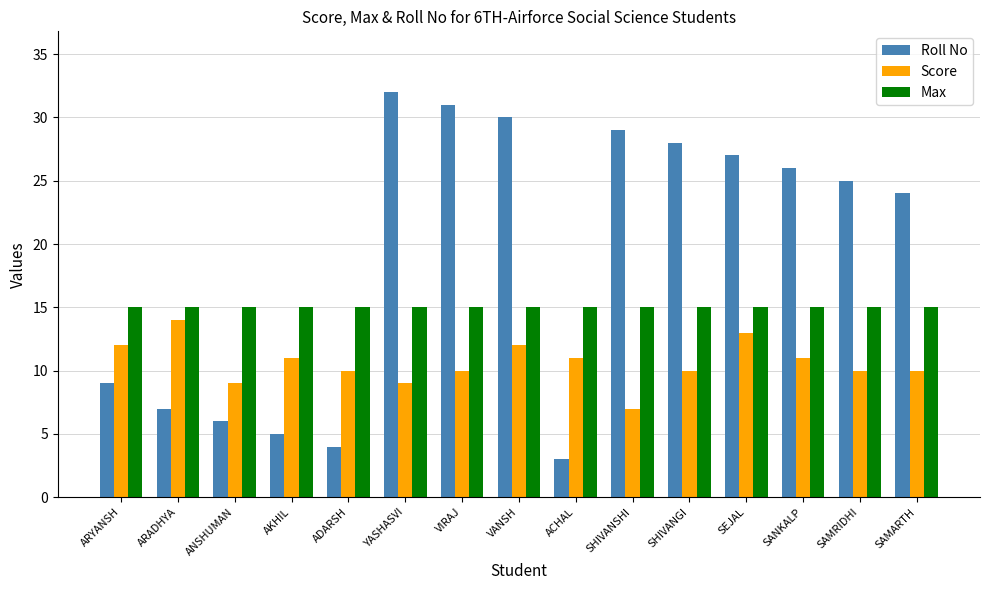

What is the lowest value of the Roll No series?

3